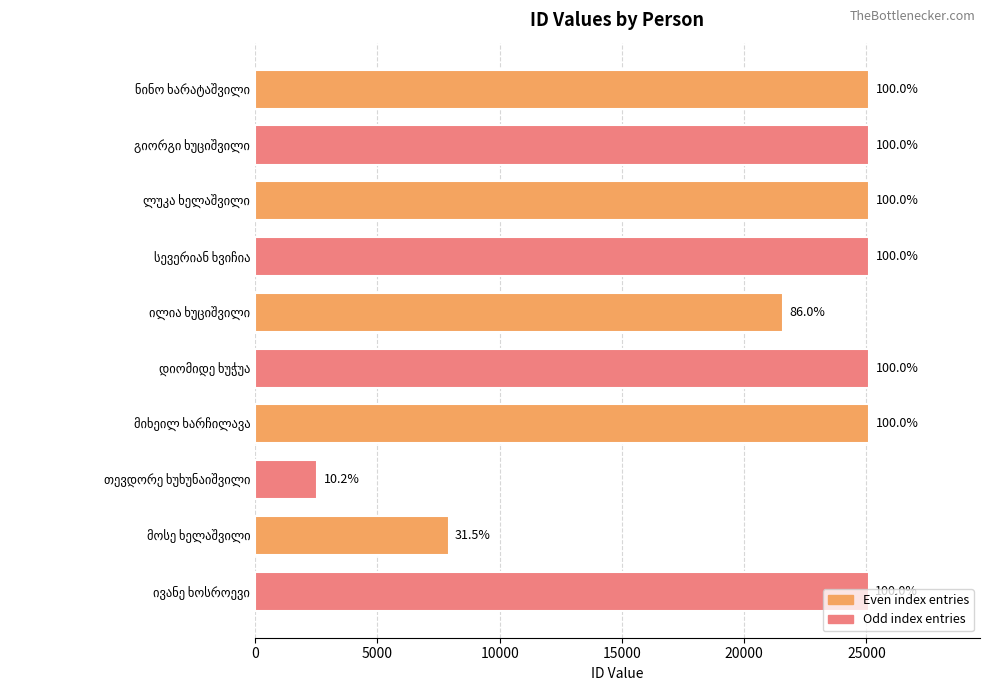

Are the bars horizontal?

Yes